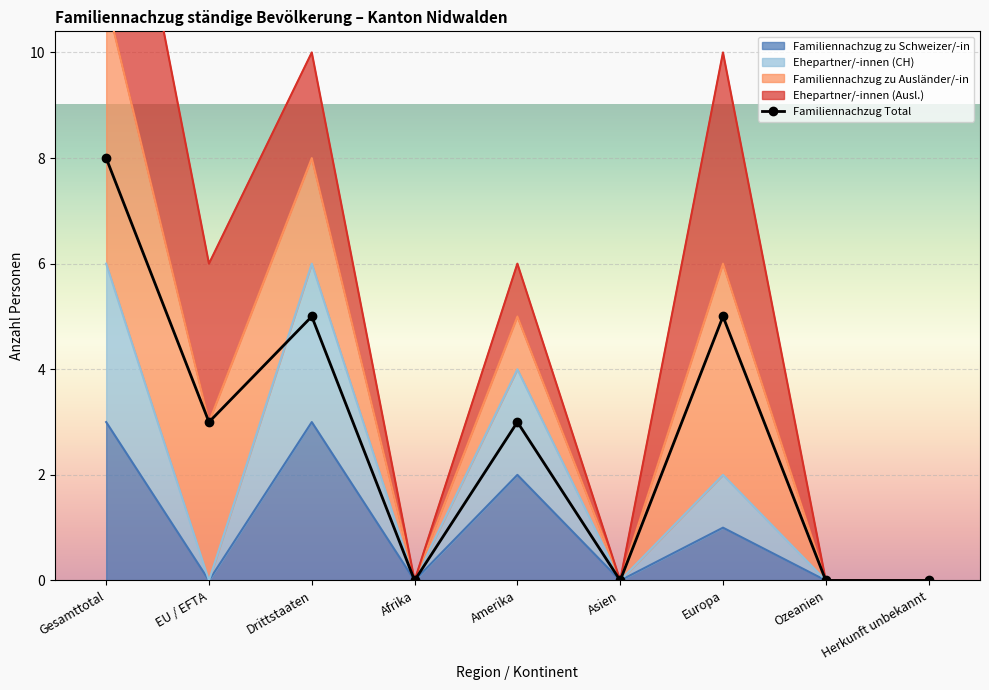

What position from the left is Afrika?

4